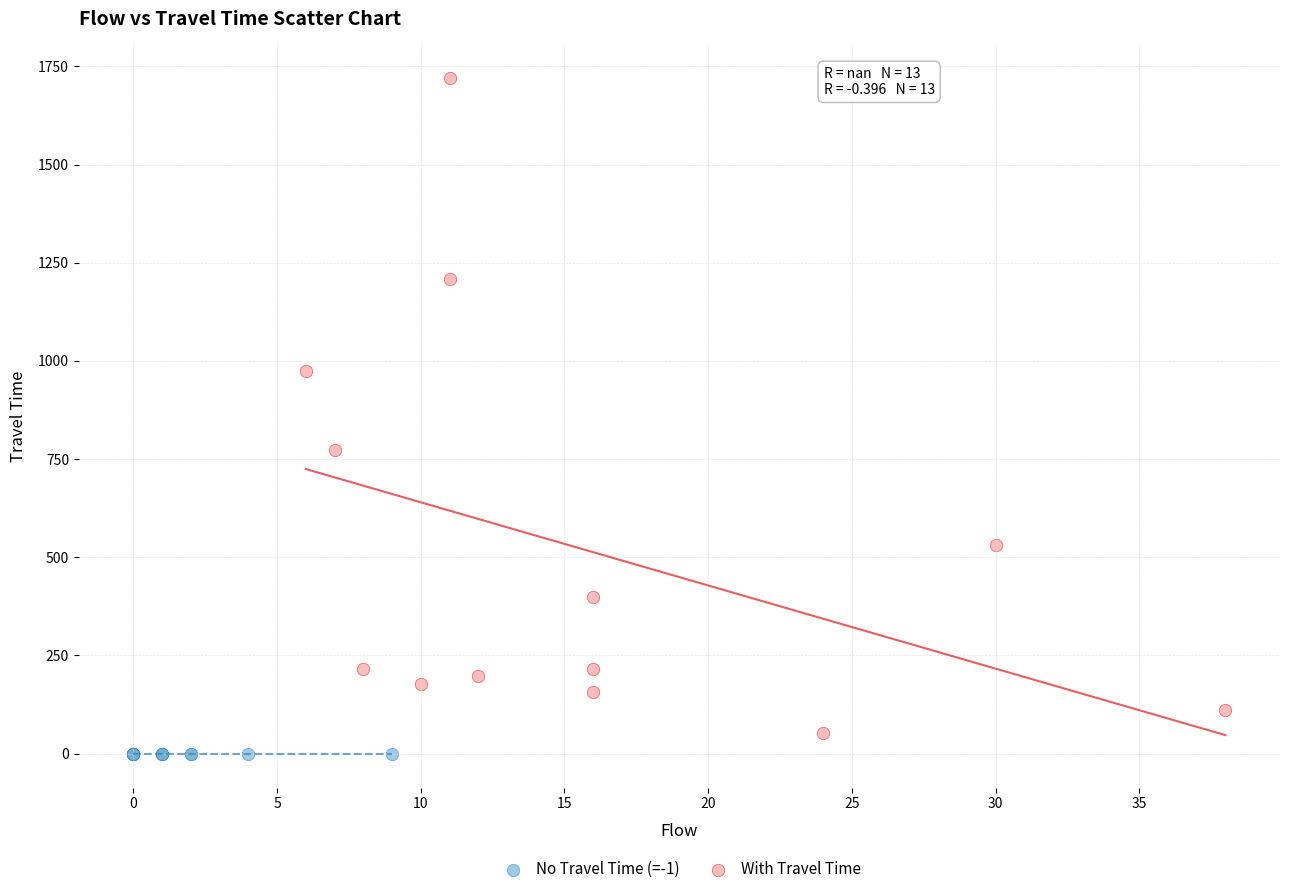

Which series reaches the minimum Y coordinate?

No Travel Time (=-1)